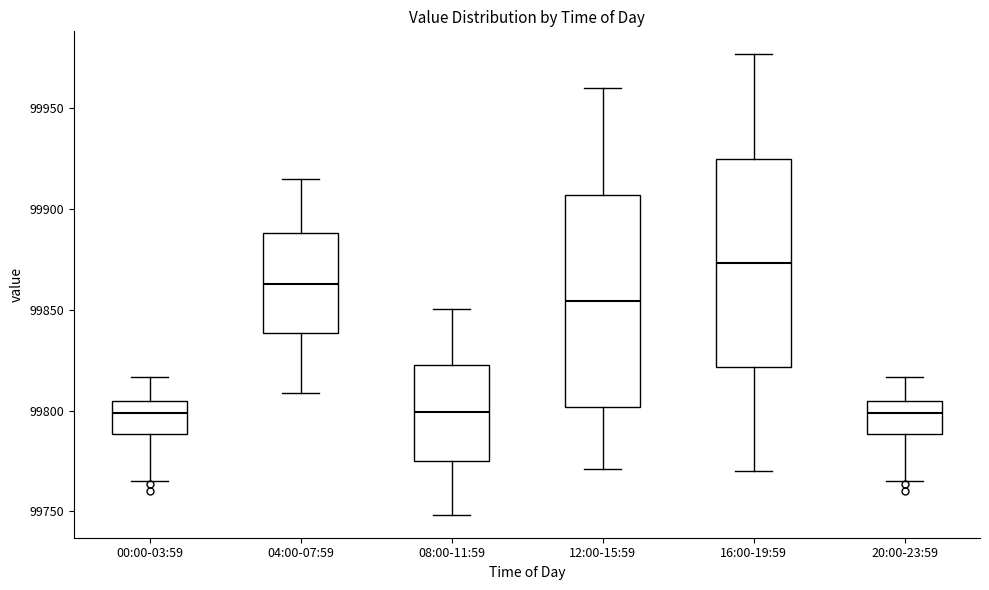

Reading left to right, read every box against the y-axis: the position of its median line, the range the box covers, and the ends of its whiskers. The values are not printed on the chart, so give them approximately, as read against the axis.

00:00-03:59: median 99800, box 99790 to 99805, whiskers 99765 to 99815
04:00-07:59: median 99865, box 99840 to 99890, whiskers 99810 to 99915
08:00-11:59: median 99800, box 99775 to 99825, whiskers 99750 to 99850
12:00-15:59: median 99855, box 99800 to 99905, whiskers 99770 to 99960
16:00-19:59: median 99875, box 99820 to 99925, whiskers 99770 to 99975
20:00-23:59: median 99800, box 99790 to 99805, whiskers 99765 to 99815